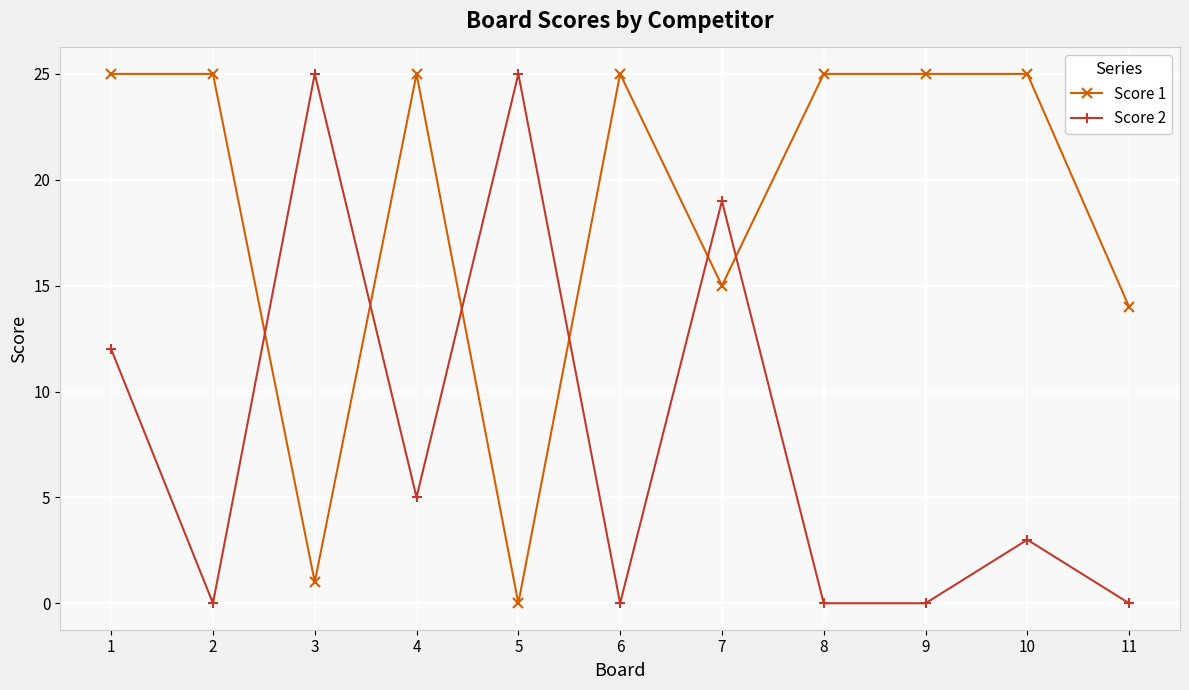

What is the average value of the Score 2 series?

8